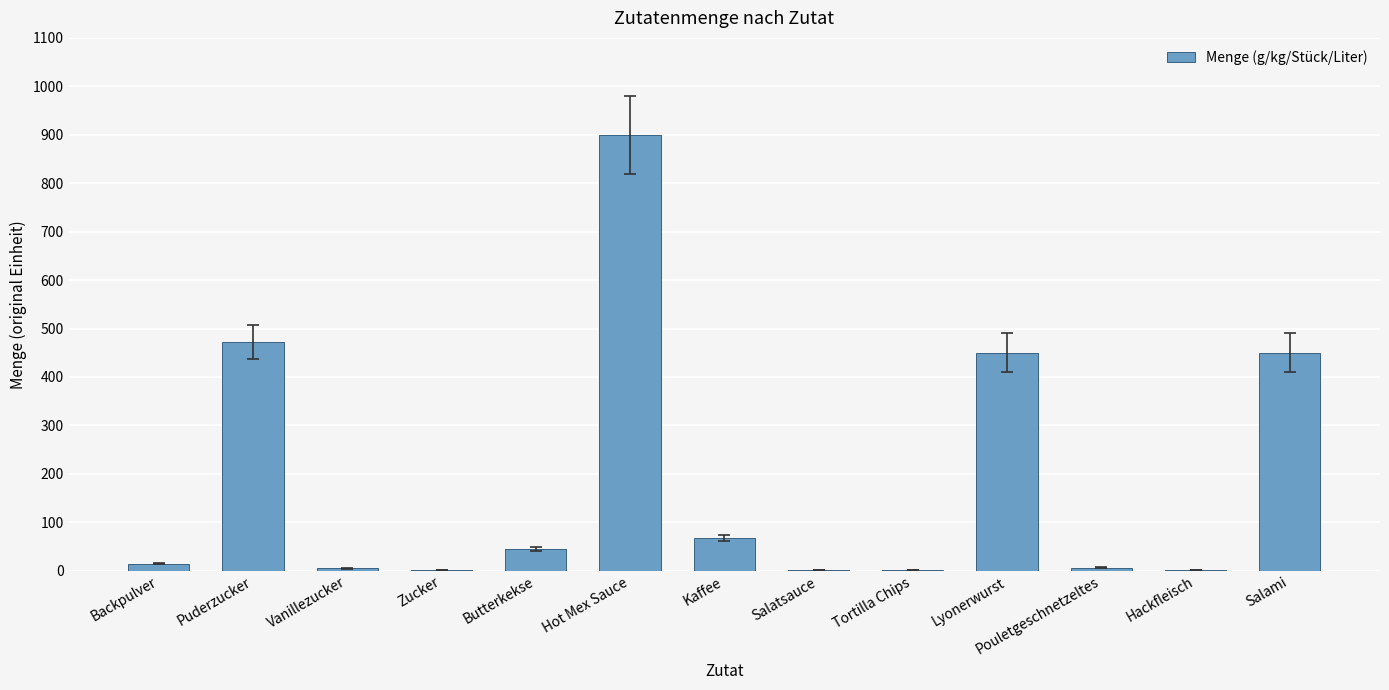

The value at Puderzucker is 473.0. True or false?

True